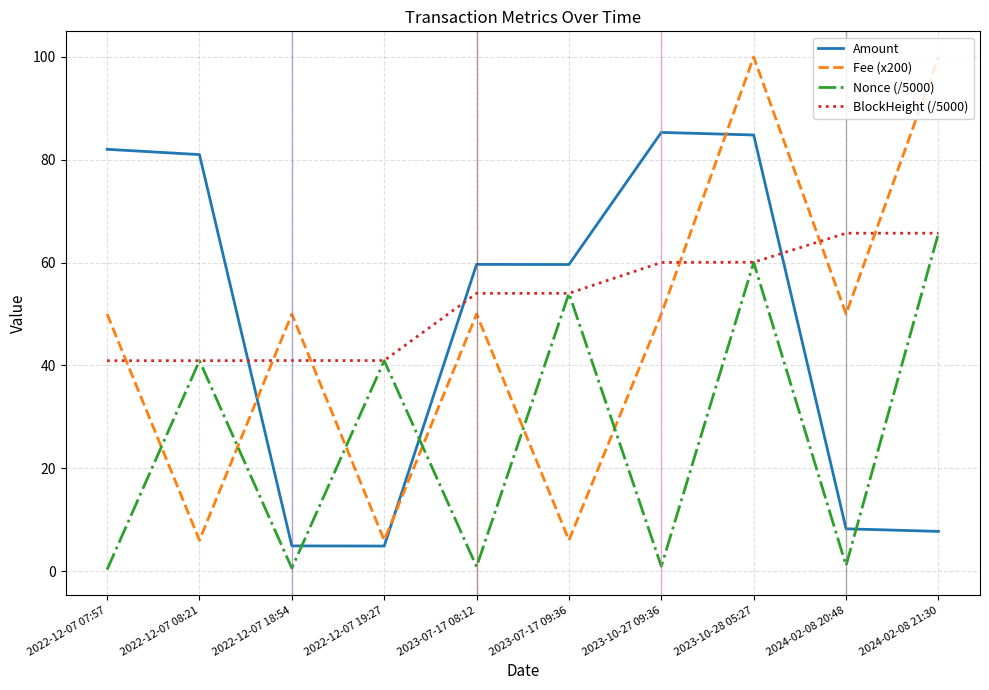

Does the chart have visible grid lines?

Yes